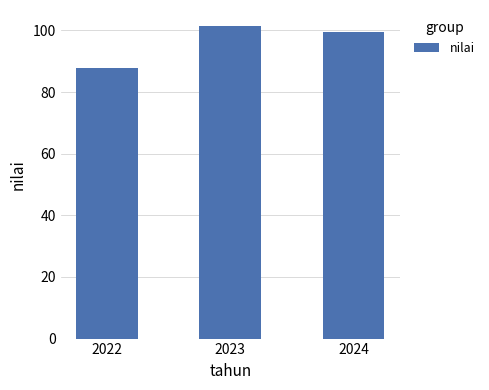

What is the change in value from 2023 to 2024?

-2.1